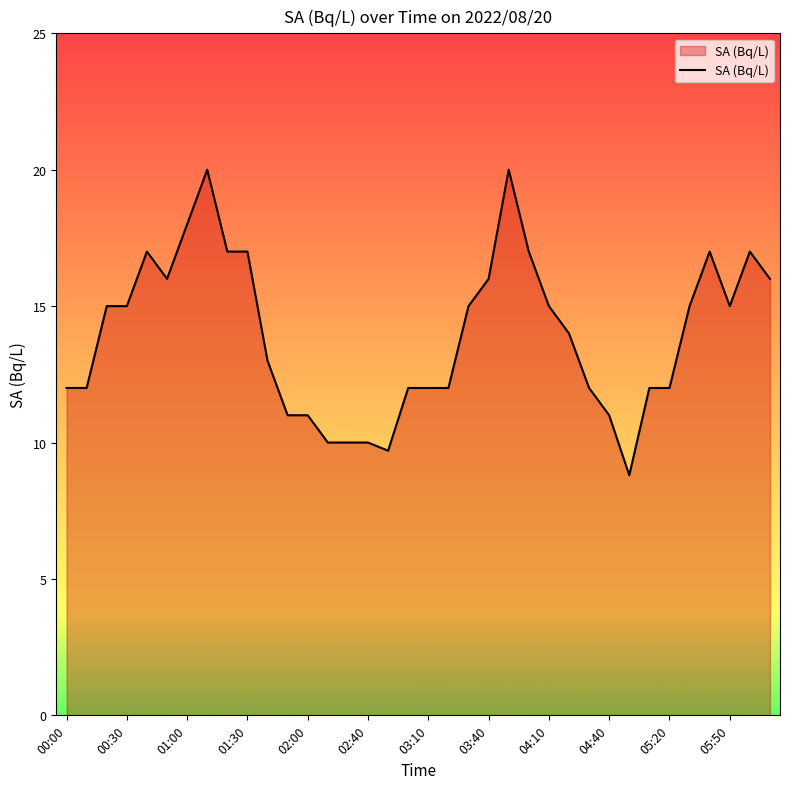

What is the minimum value shown in the chart?

8.8